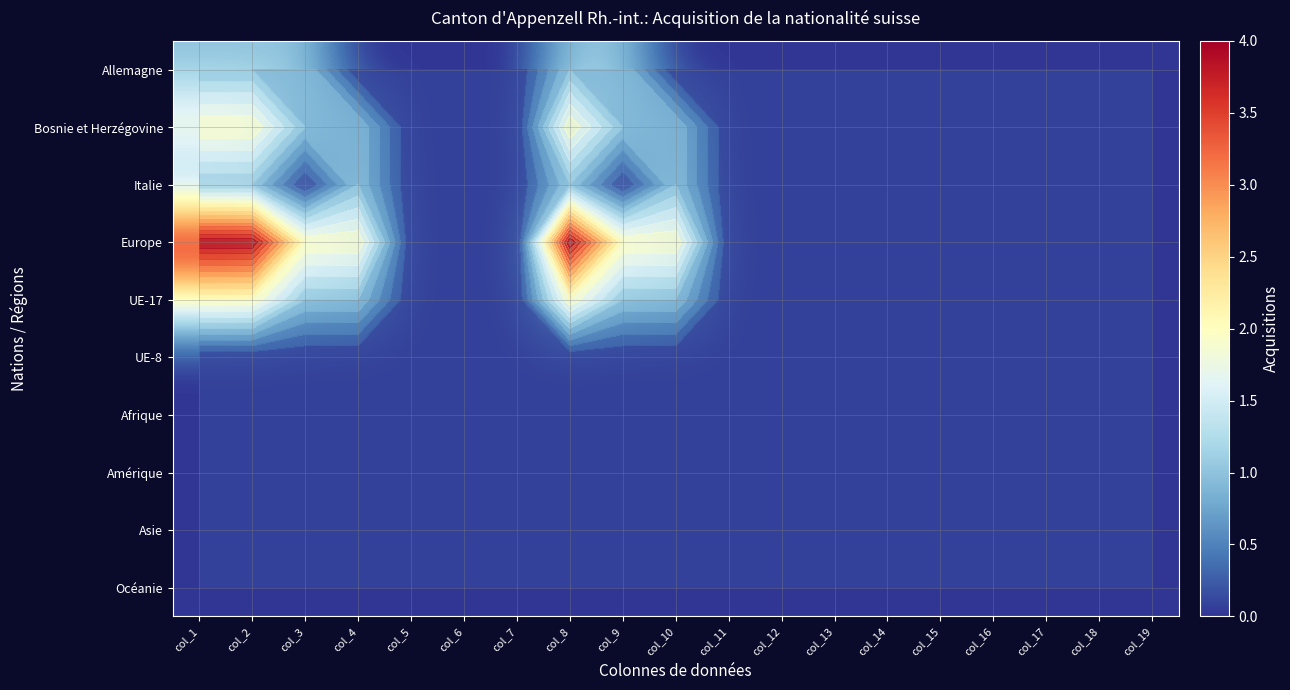

How many values in Europe are above zero?

7